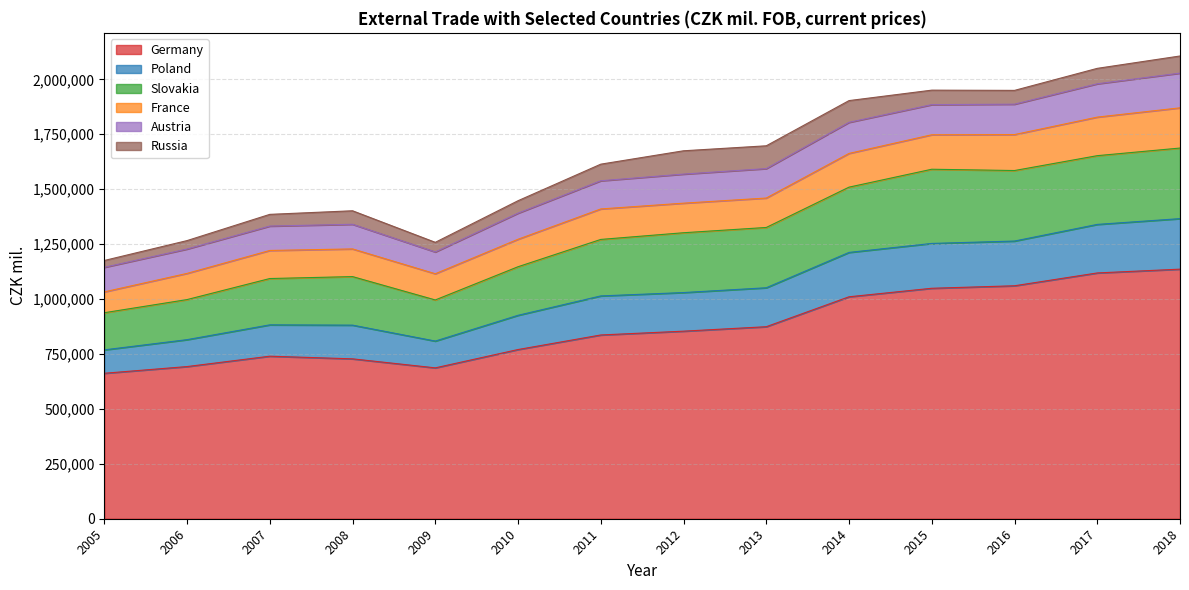

Is it true that France equals 119276 at 2009?

True